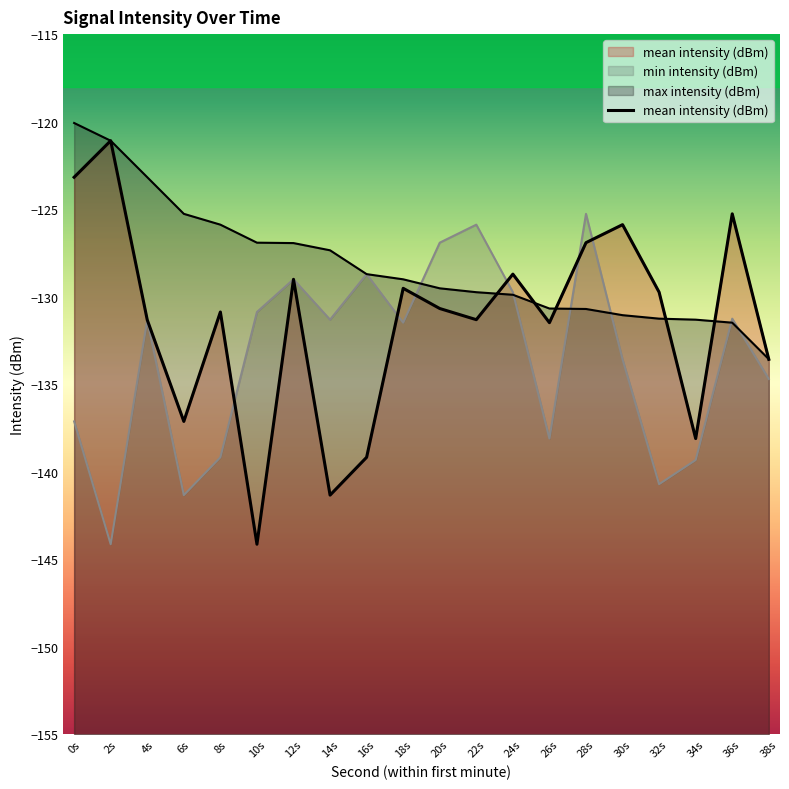

True or false: the data shows -97.1 at 16s.

False